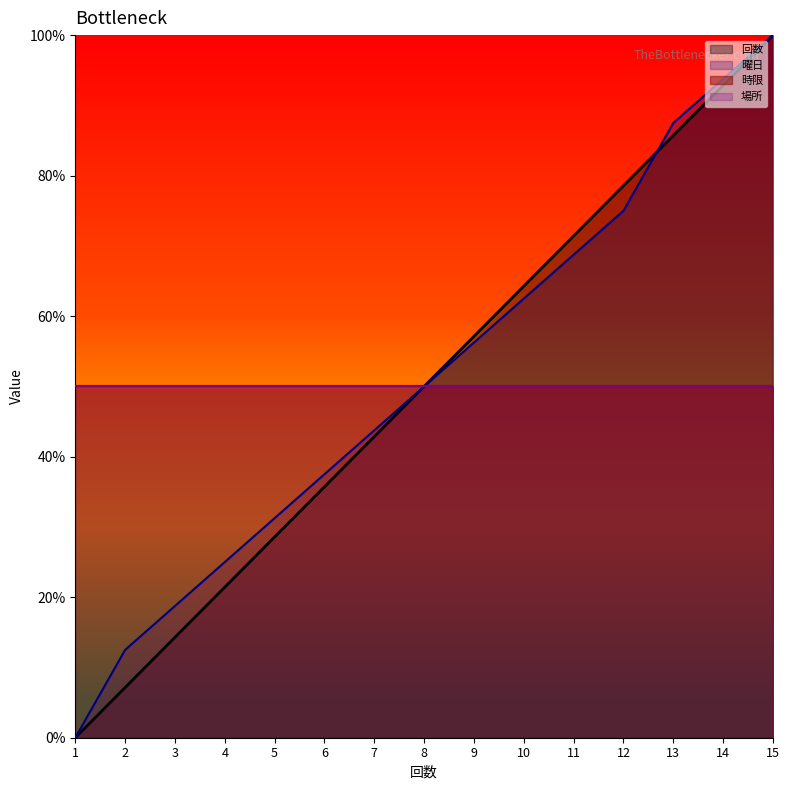

At which label does 回数 first exceed 50?

9